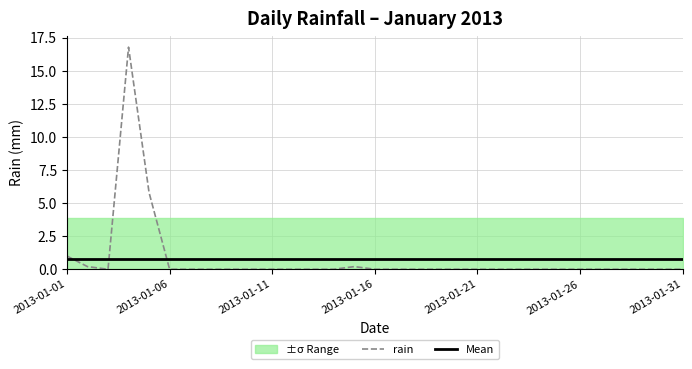

What is the lowest value of the Mean series?

0.8